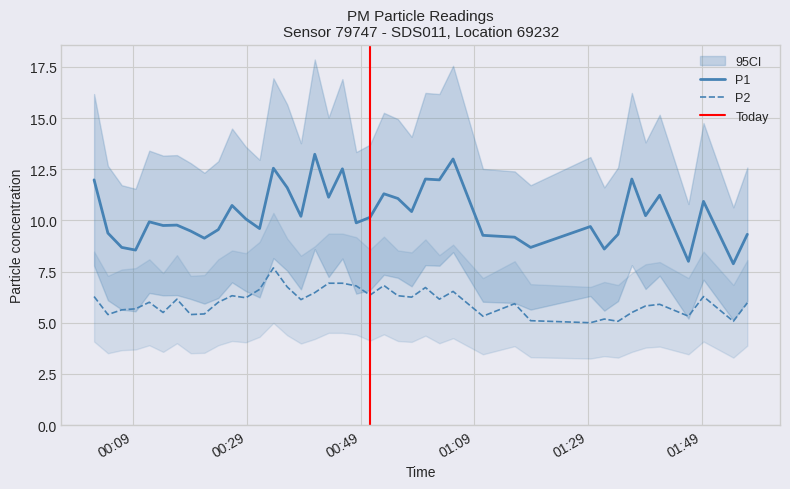

What is the minimum value for P1?

7.9